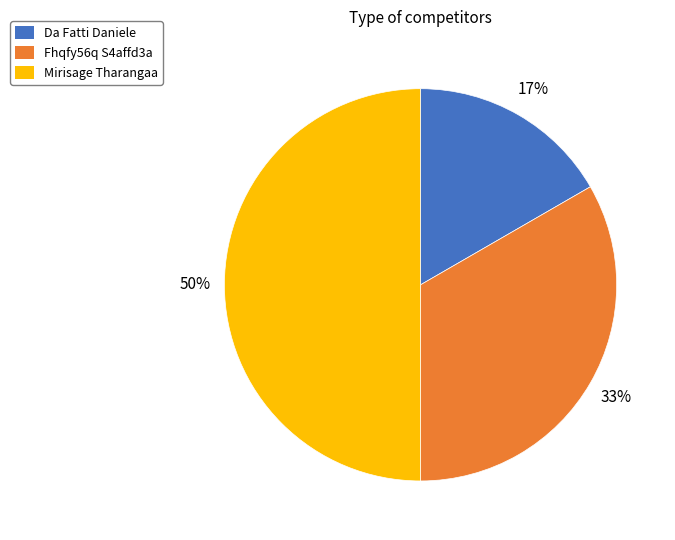

Between Da Fatti Daniele and Fhqfy56q S4affd3a, which is larger?

Fhqfy56q S4affd3a